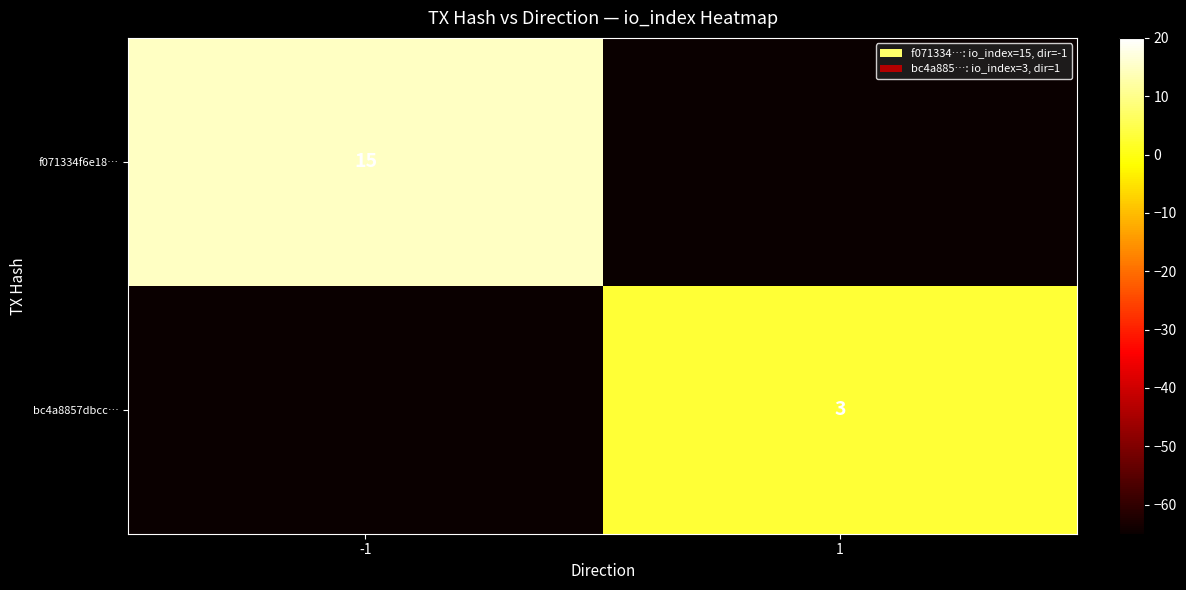

The value of bc4a8857dbcc… at 1 is 2. True or false?

False